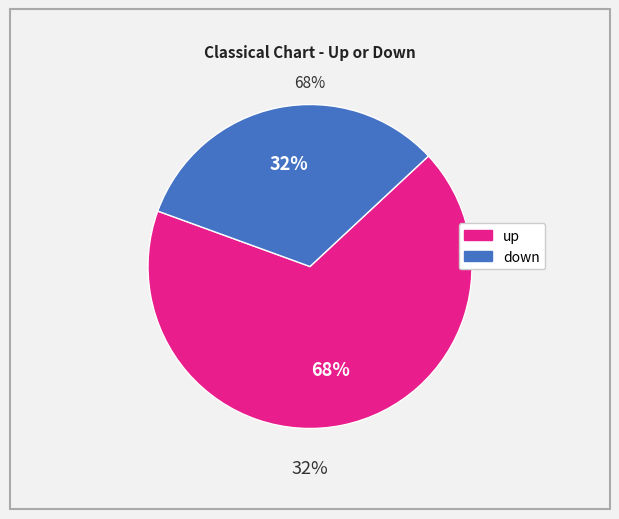

Do down and up together represent more than half of the pie?

Yes